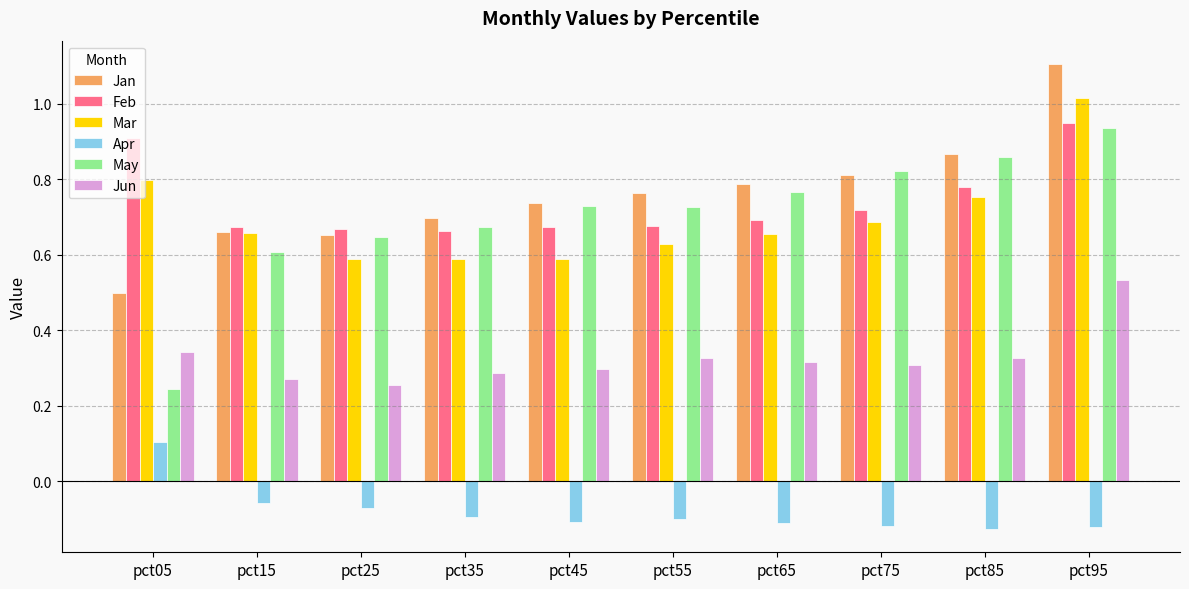

What is the difference between the highest and lowest values at pct95?

1.2